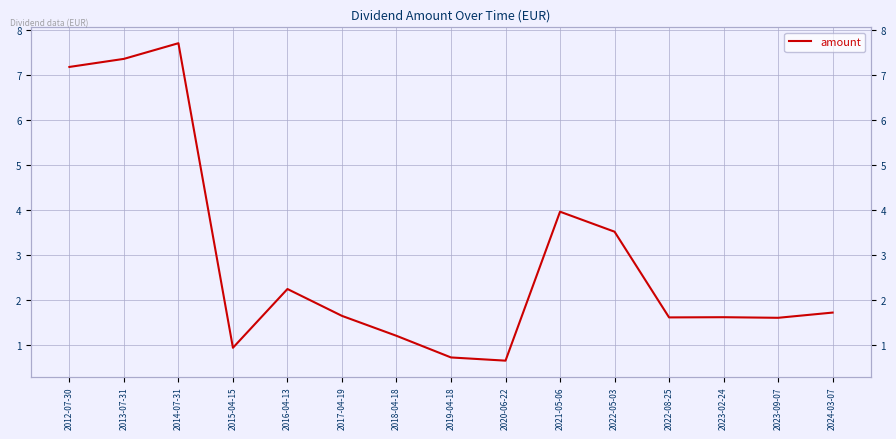

True or false: the data has more than 1 interior local peaks.

True